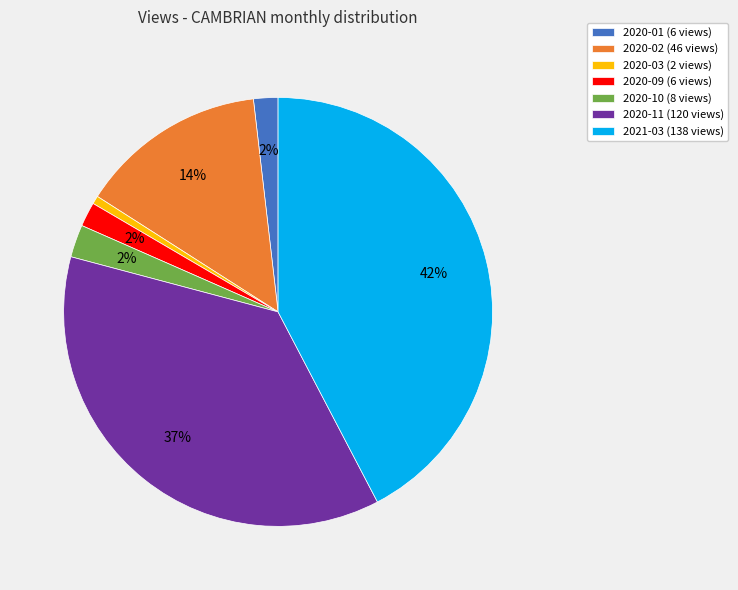

Which has a higher value, 2021-03 or 2020-02?

2021-03